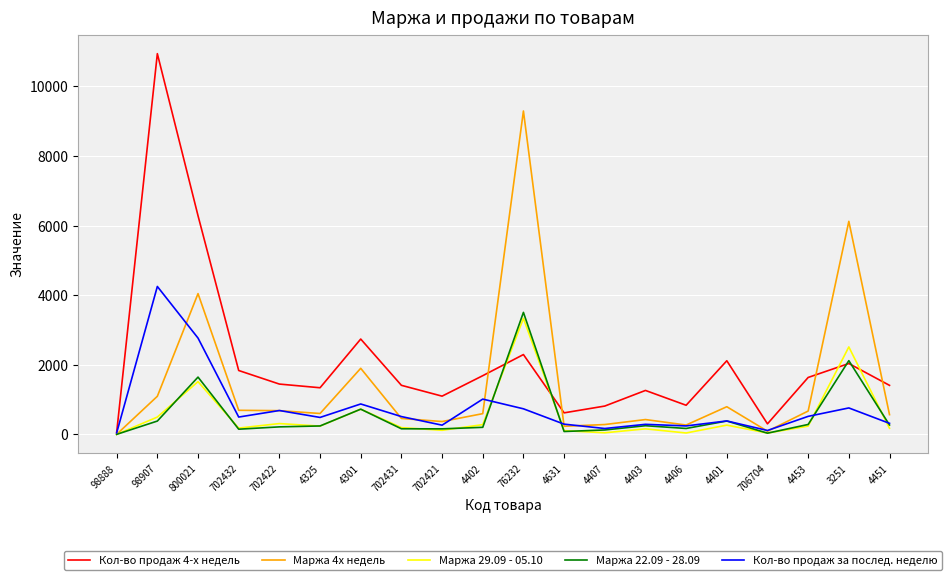

Which series changed the most between 4402 and 706704?

Кол-во продаж 4-х недель